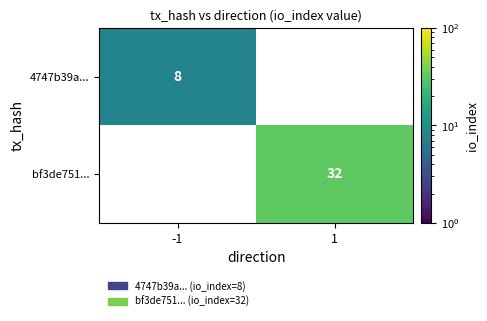

Rank the series by their maximum value, from lowest to highest.

4747b39a..., bf3de751...